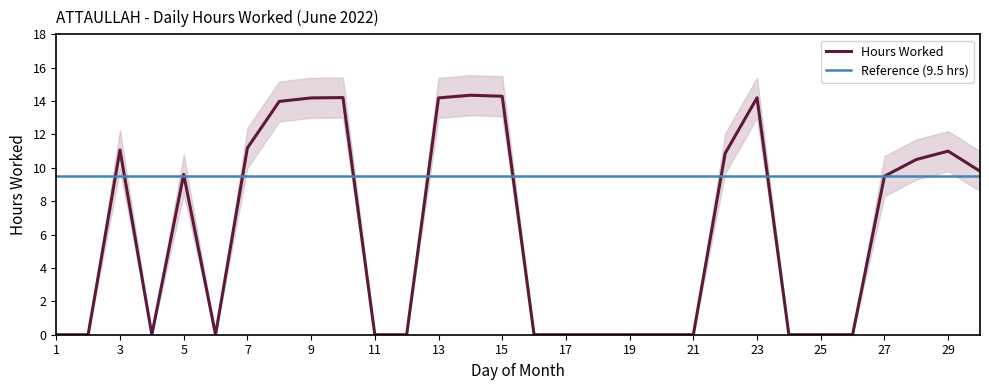

What is the average value?

6.1